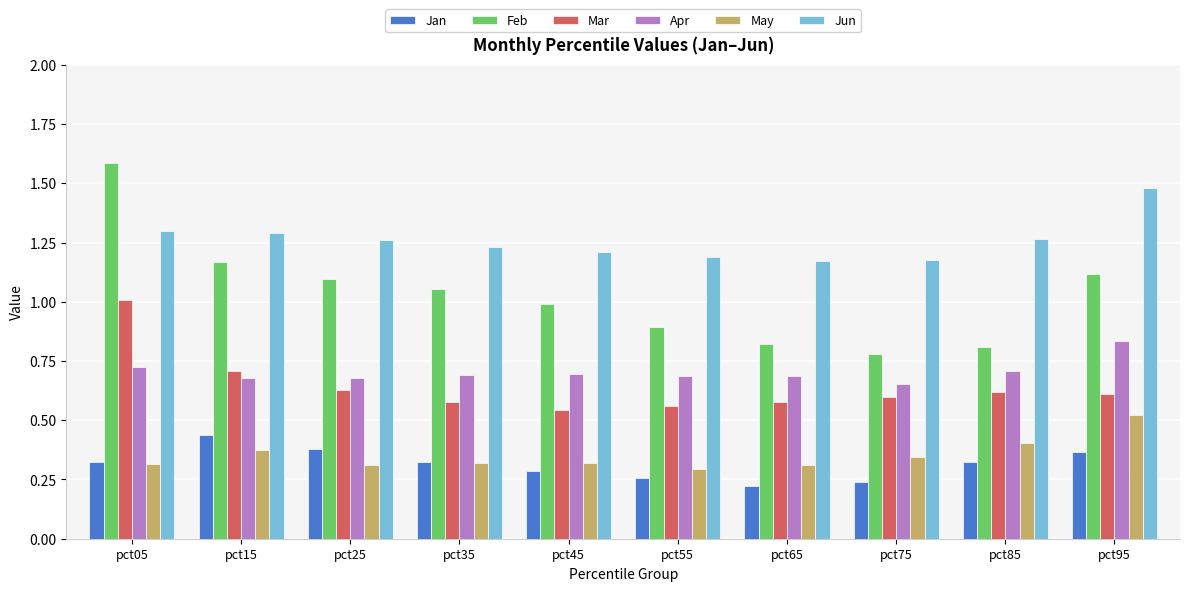

Which category has the highest value across all series?

pct05